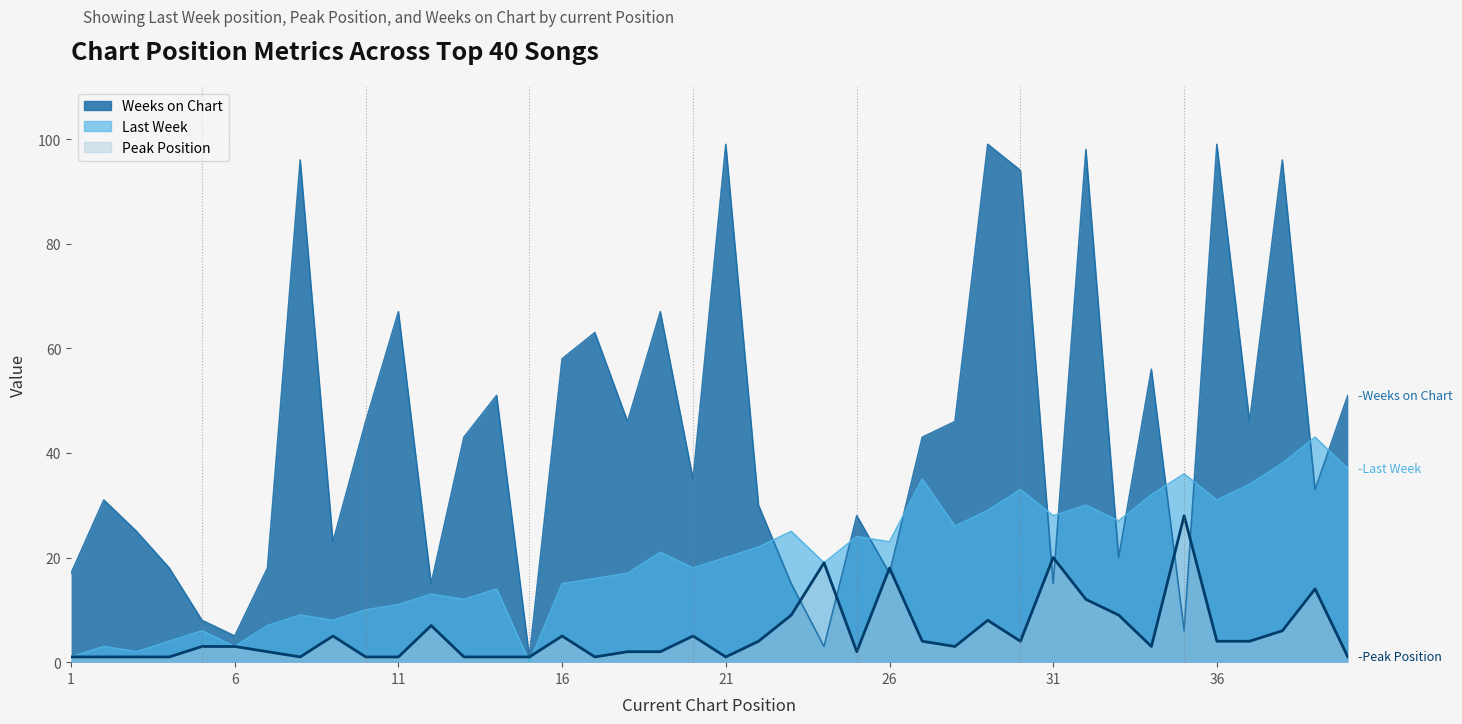

Is the value of Last Week at 11 greater than the value of Peak Position at 34?

Yes